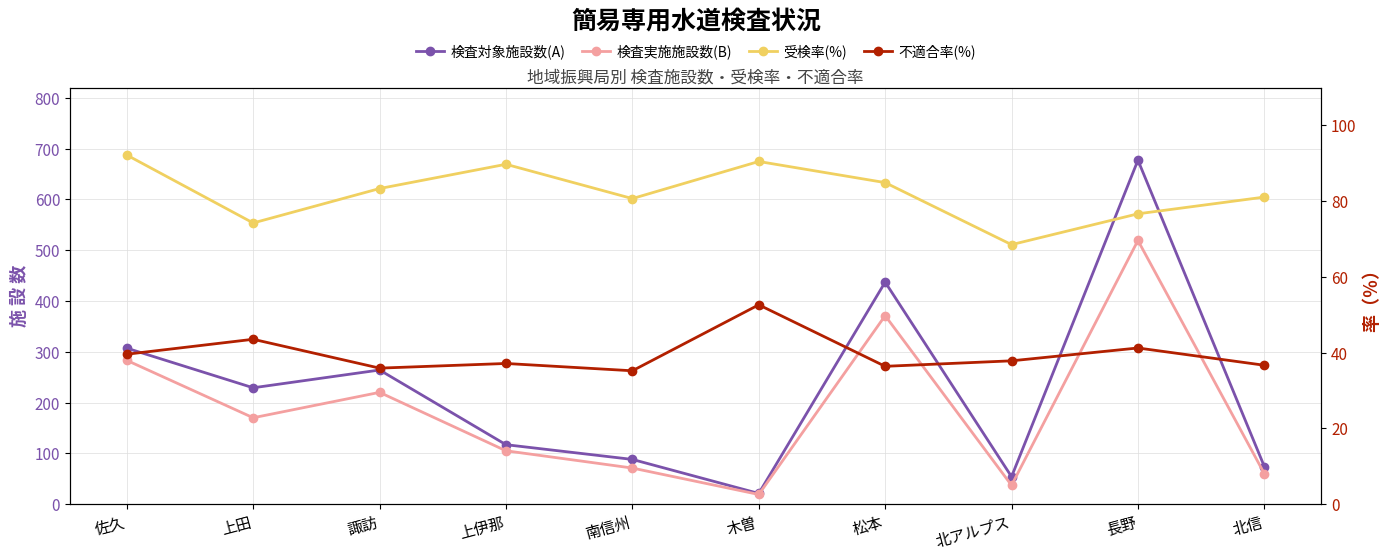

Reading right to left, list all the values displayed in this chart.

検査対象施設数(A): 北信=74.0	長野=677.0	北アルプス=54.0	松本=437.0	木曽=21.0	南信州=88.0	上伊那=117.0	諏訪=264.0	上田=229.0	佐久=307.0
検査実施施設数(B): 北信=60.0	長野=519.0	北アルプス=37.0	松本=371.0	木曽=19.0	南信州=71.0	上伊那=105.0	諏訪=220.0	上田=170.0	佐久=283.0
受検率(%): 北信=81.1	長野=76.7	北アルプス=68.5	松本=84.9	木曽=90.5	南信州=80.7	上伊那=89.7	諏訪=83.3	上田=74.2	佐久=92.2
不適合率(%): 北信=36.7	長野=41.2	北アルプス=37.8	松本=36.4	木曽=52.6	南信州=35.2	上伊那=37.1	諏訪=35.9	上田=43.5	佐久=39.6